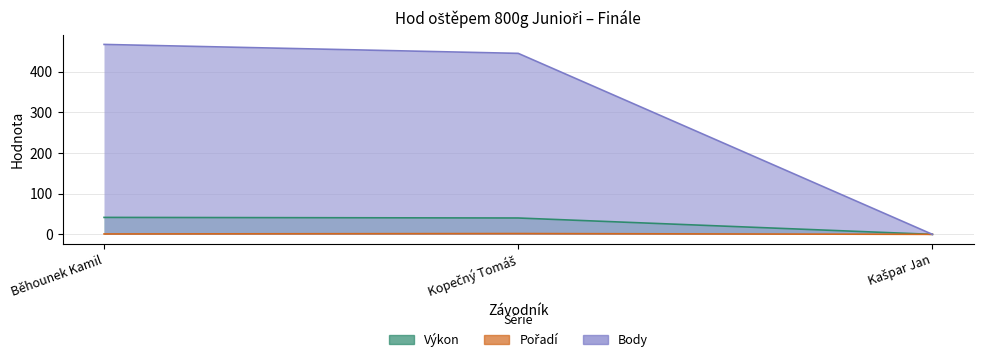

What are all the series names shown in the legend?

Výkon, Pořadí, Body